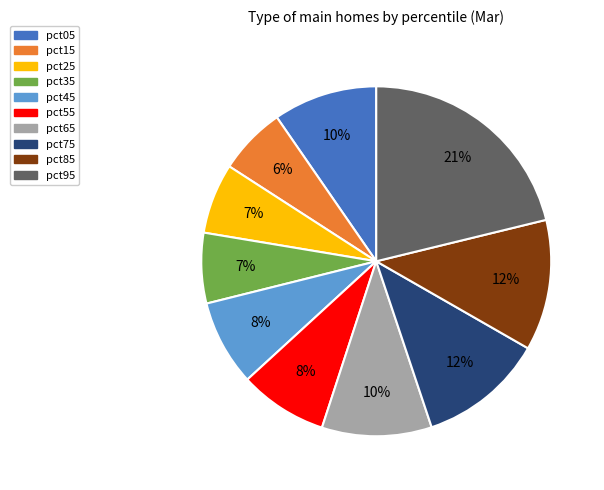

Is it true that pct45 is 1% of the pie?

False